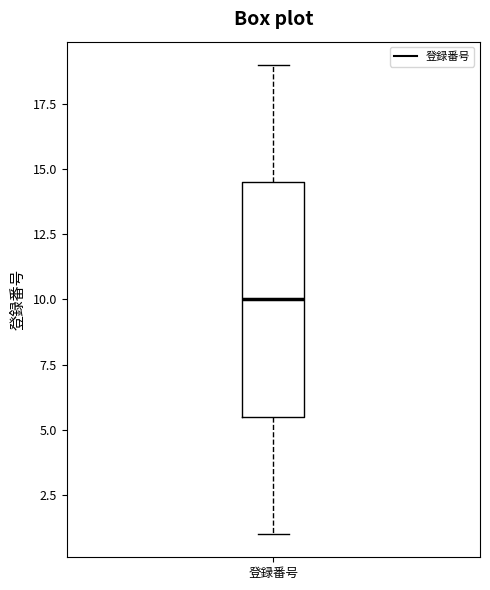

Where does the median line of the box for 登録番号 sit on the y-axis? The values are not printed on the chart, so give them approximately, as read against the axis.

10.0